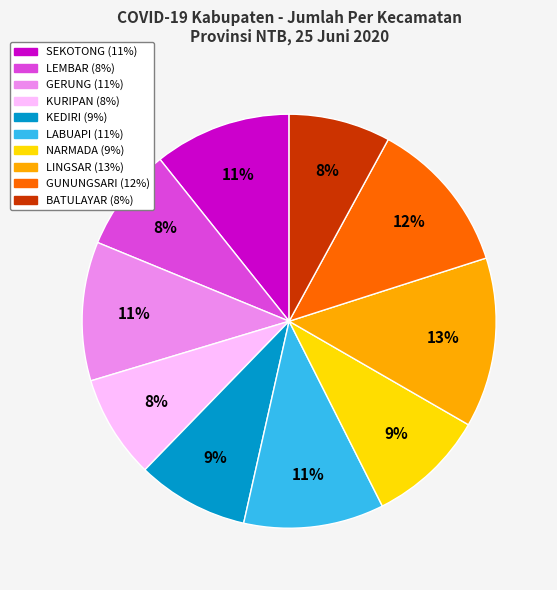

What percentage is the KURIPAN slice, to the nearest percent?

8%